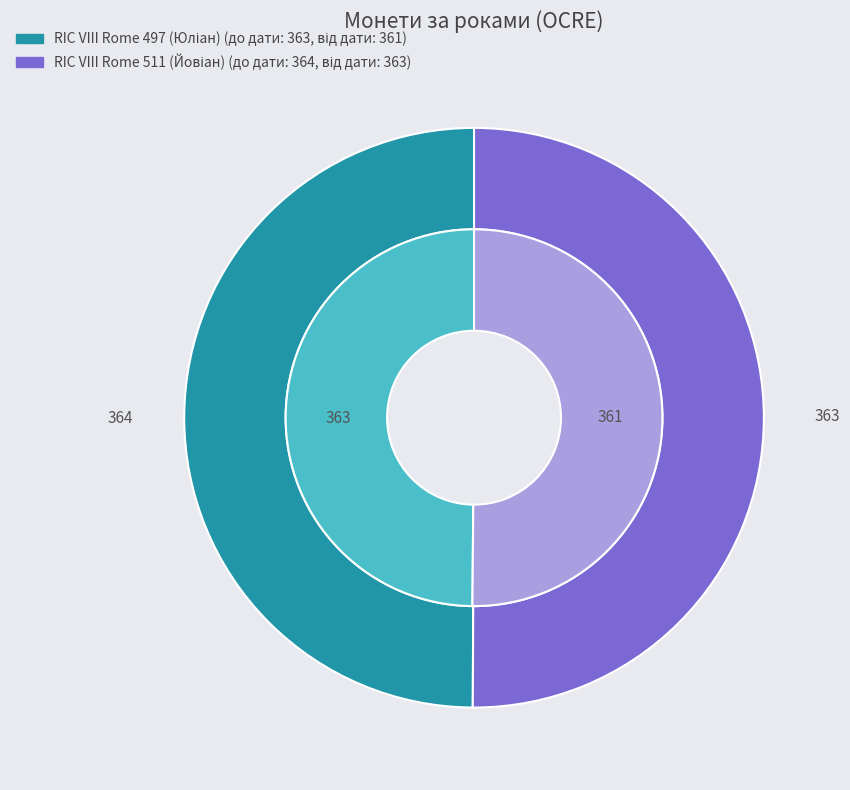

To the nearest percent, what portion does RIC VIII Rome 511 (Йовіан) represent?

50%